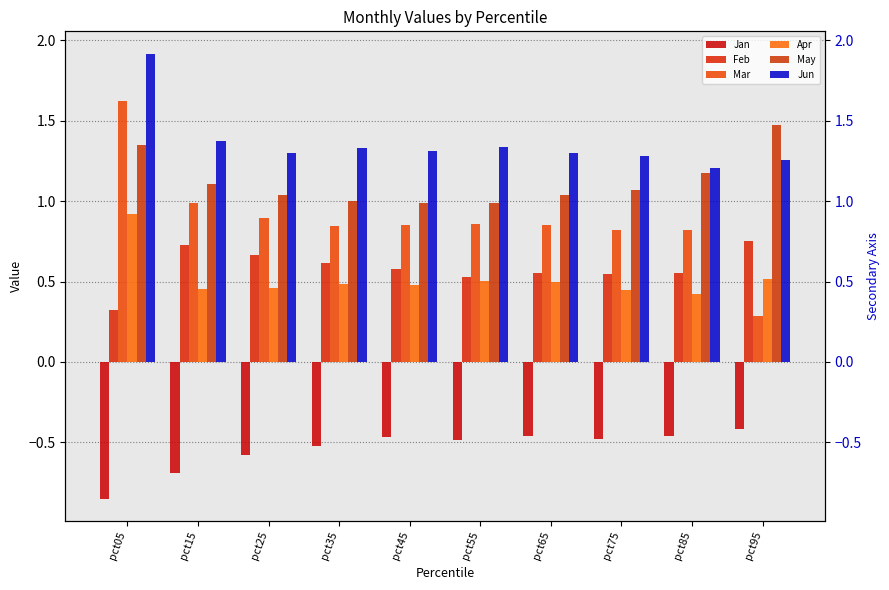

What is the value of the Mar bar at the 3rd from the left?

0.9